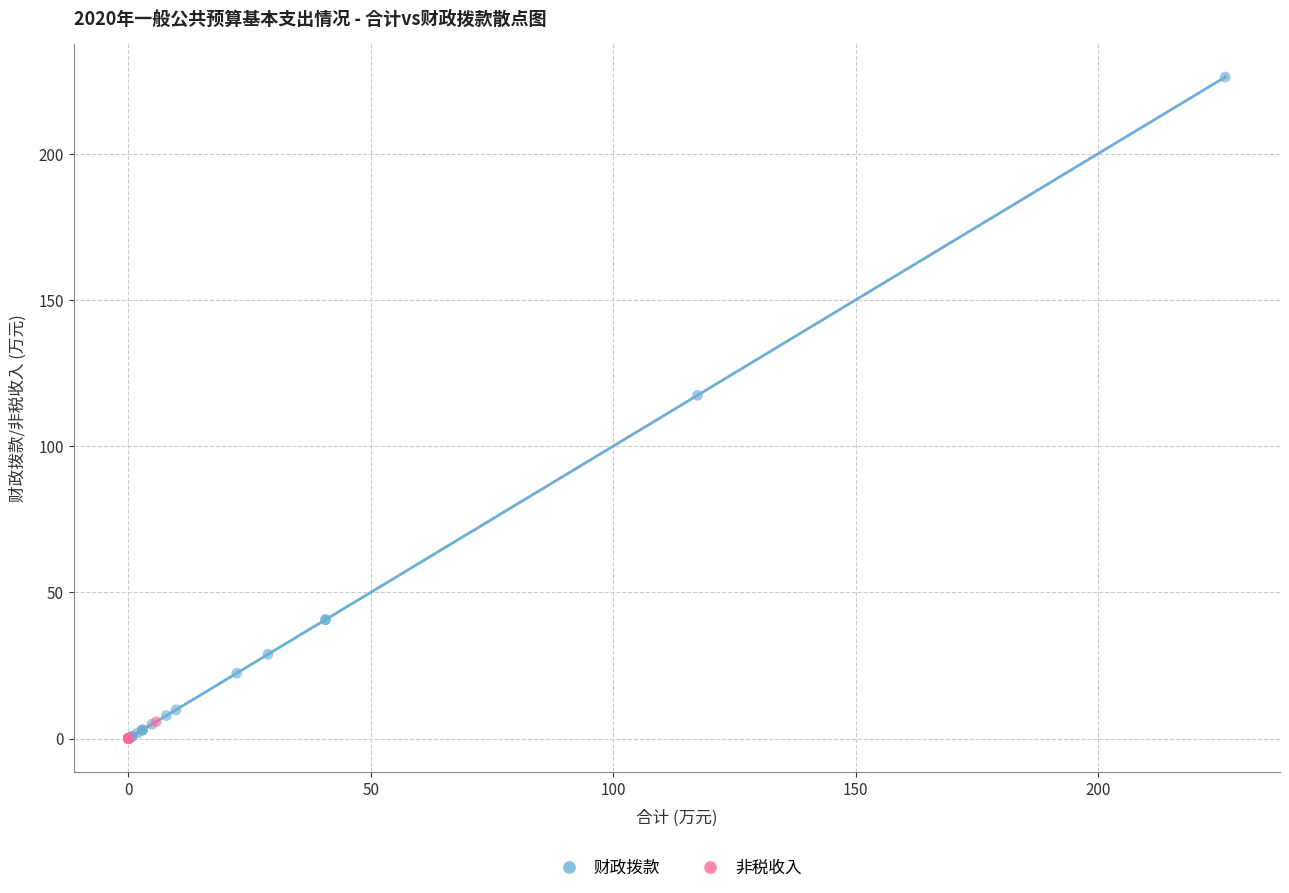

Which series reaches the maximum Y coordinate?

财政拨款